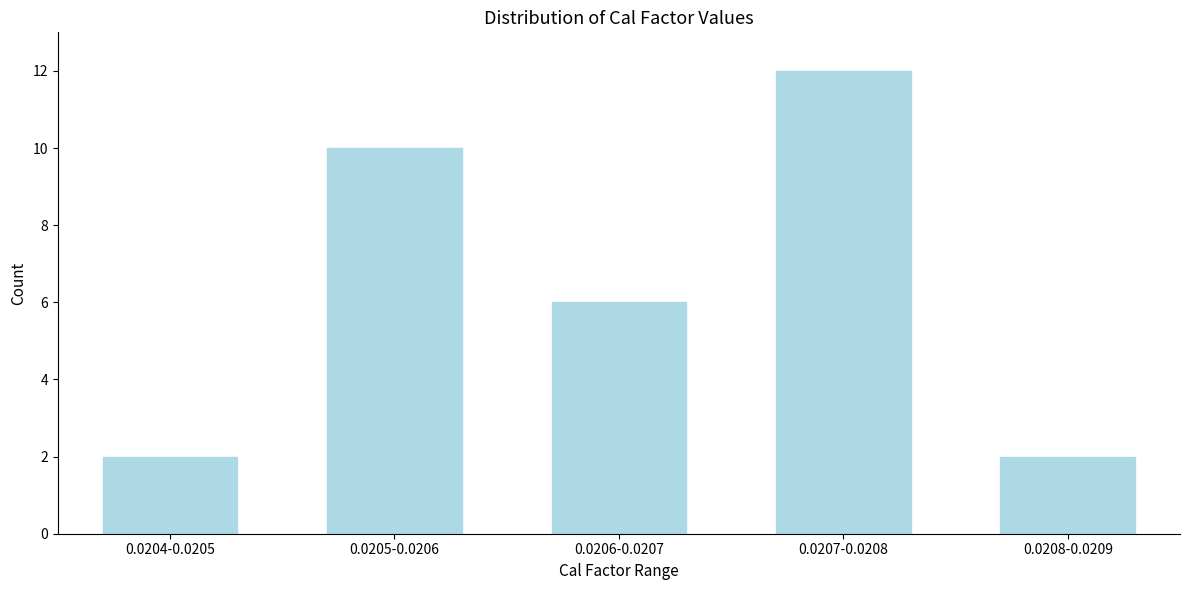

Reading left to right, transcribe all the data shown in this chart.

2	10	6	12	2